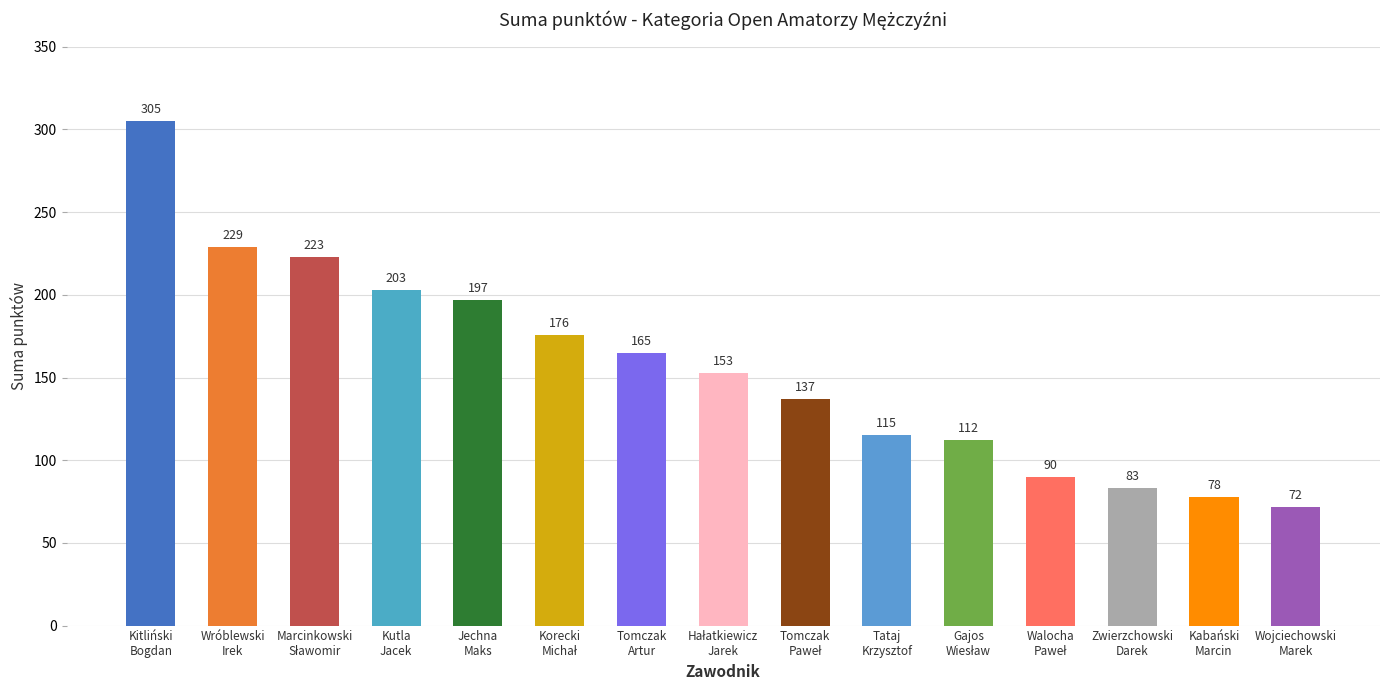

What position from the right is Kitliński Bogdan?

15